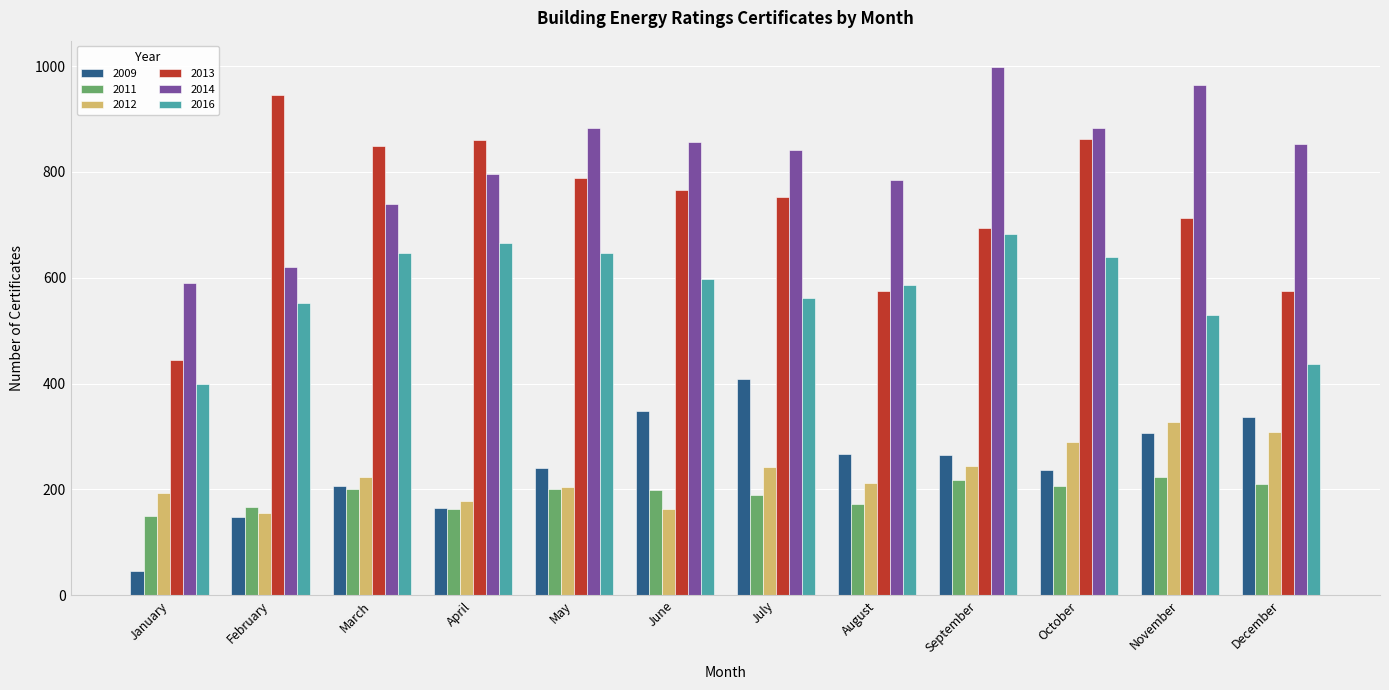

What is the spread (max minus min) of values at September?

780